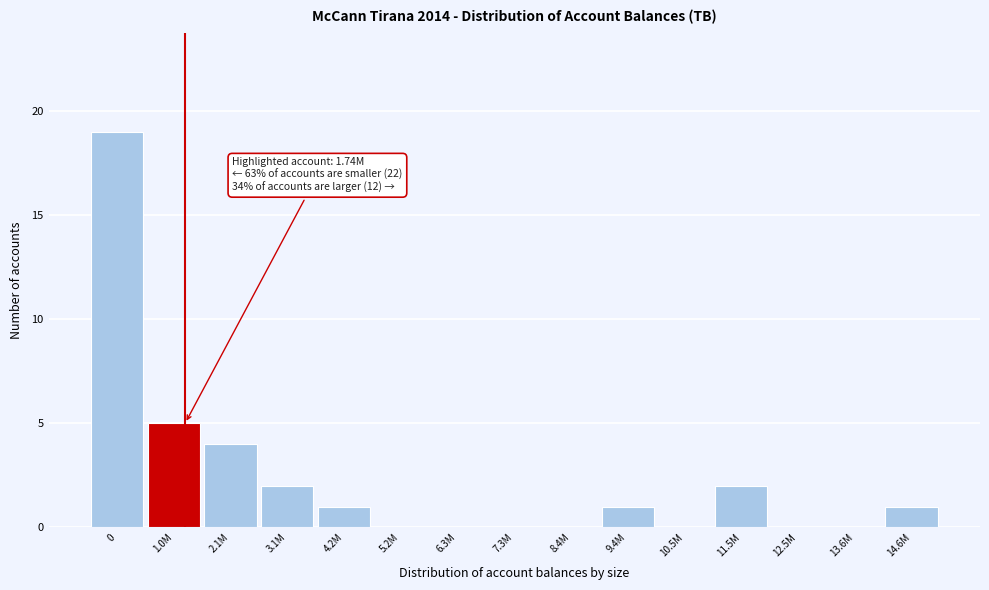

Reading left to right, extract all data points from this chart.

0=19	1.0M=5	2.1M=4	3.1M=2	4.2M=1	5.2M=0	6.3M=0	7.3M=0	8.4M=0	9.4M=1	10.5M=0	11.5M=2	12.5M=0	13.6M=0	14.6M=1